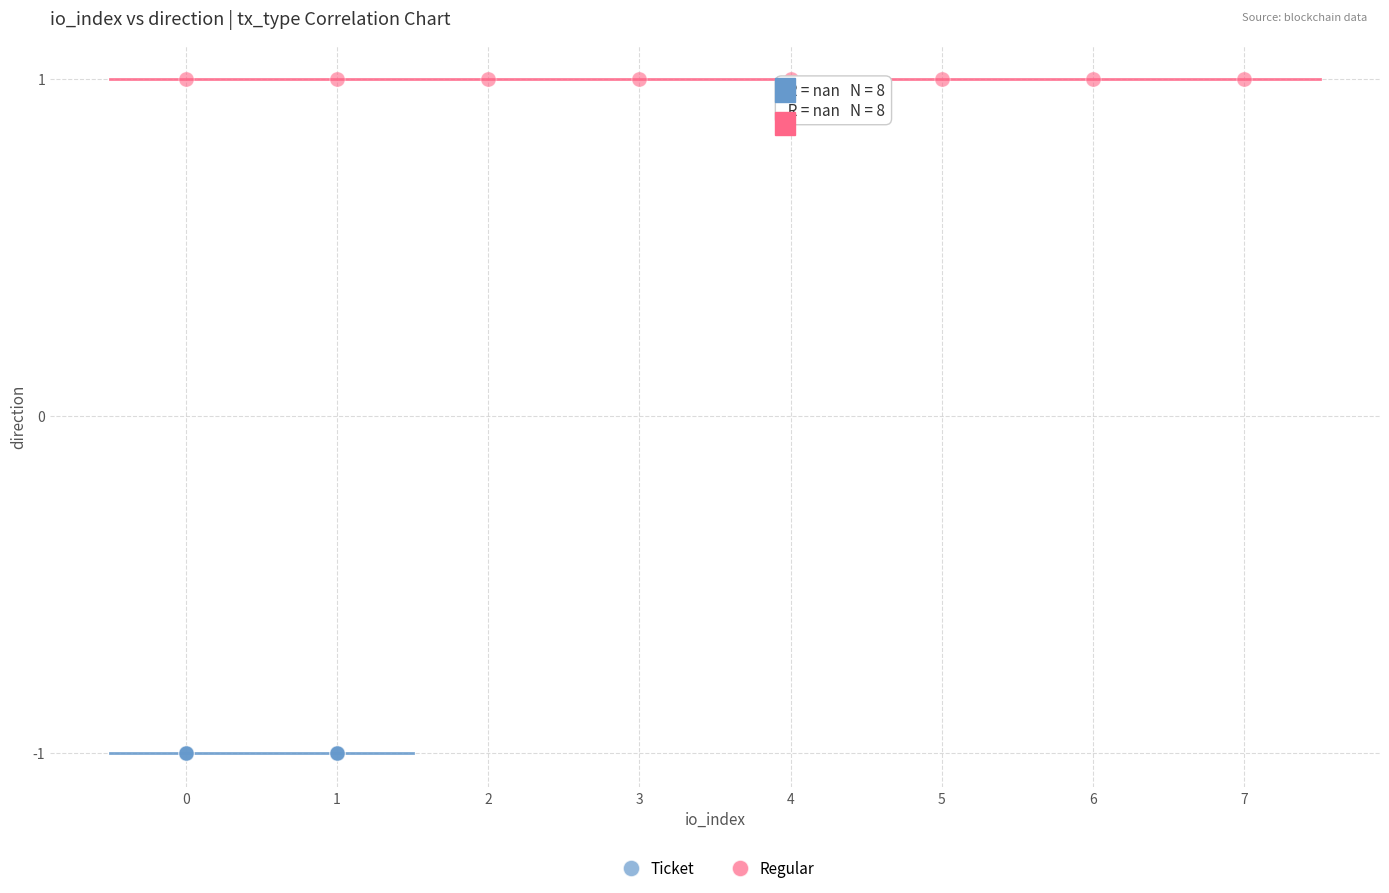

Which series reaches the minimum Y coordinate?

Ticket